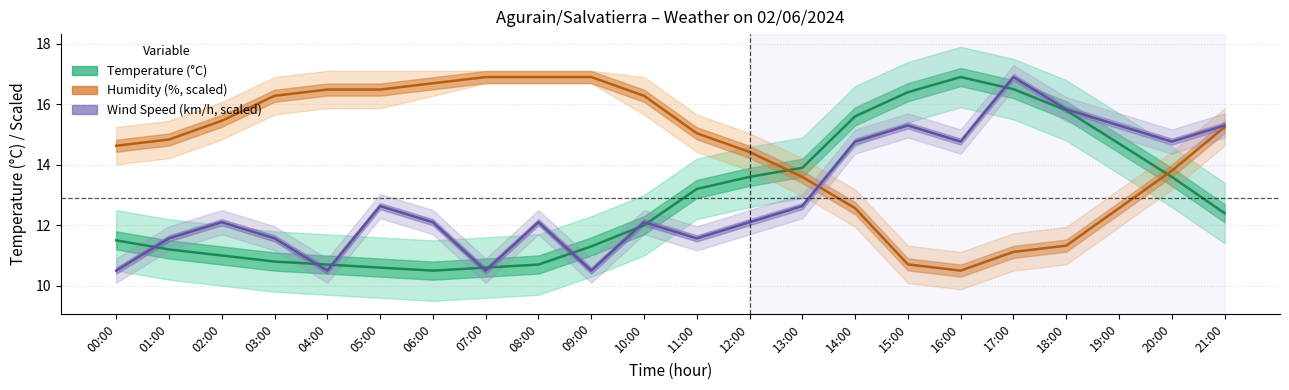

What is the value of the Temperature (C) point at the 7th from the left?

10.5